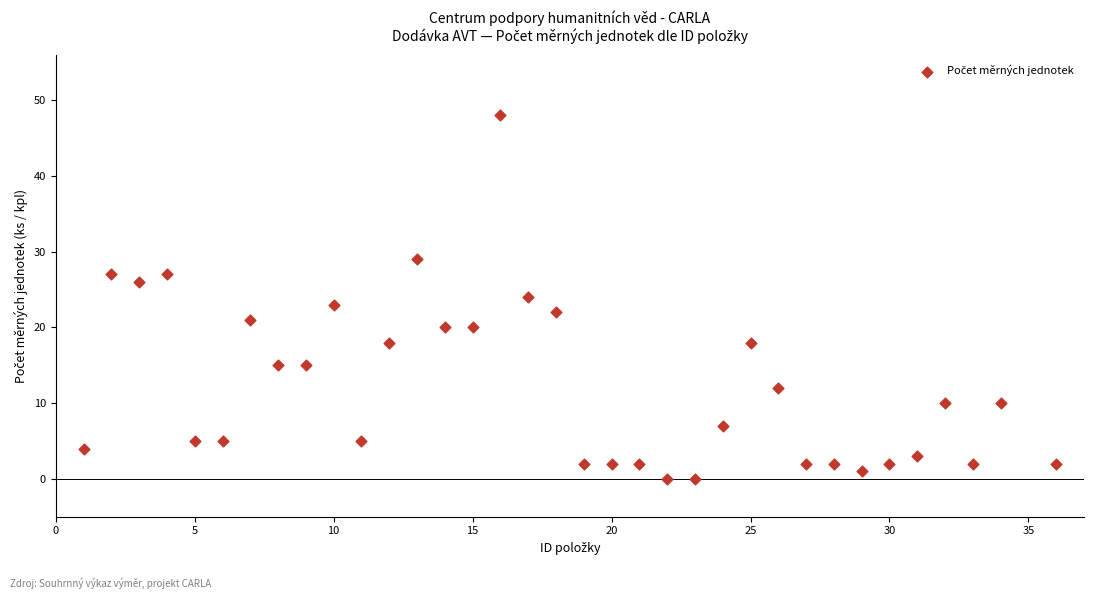

What is the range of X values (max minus min)?

35